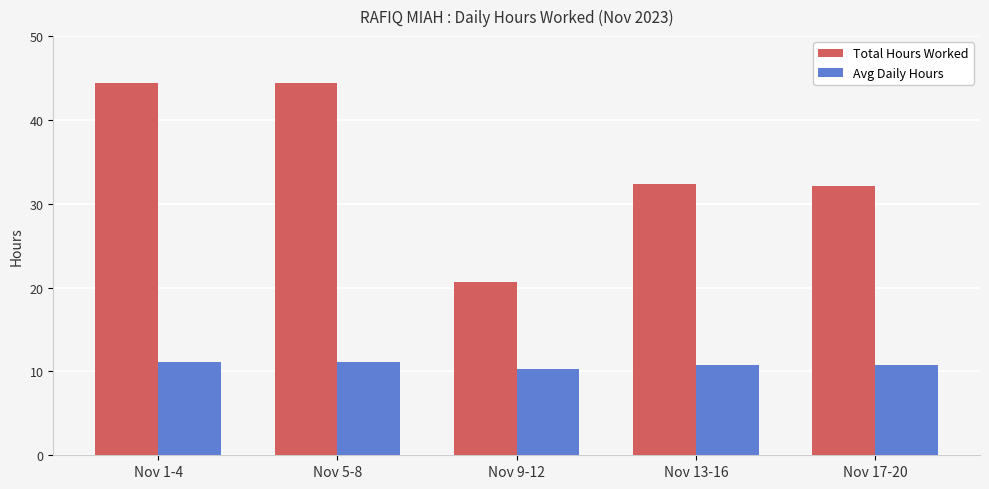

Is it true that Avg Daily Hours equals 6.1 at Nov 9-12?

False